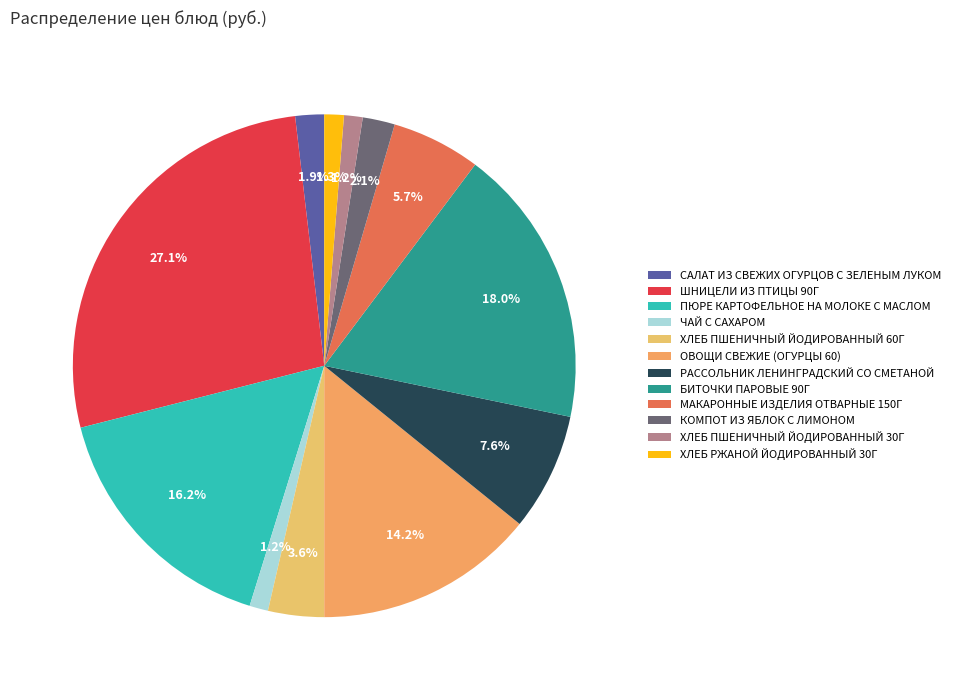

The МАКАРОННЫЕ ИЗДЕЛИЯ ОТВАРНЫЕ 150Г slice represents 12% of the pie. True or false?

False